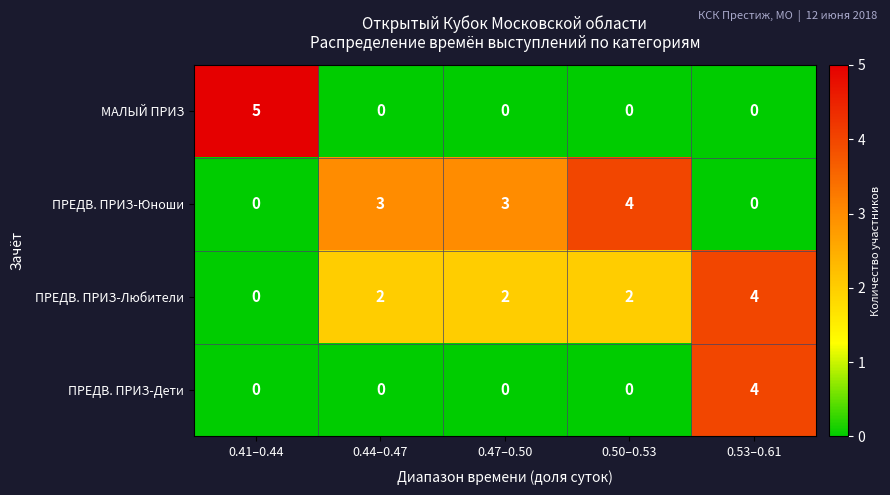

True or false: МАЛЫЙ ПРИЗ has a value of 0 at 0.47–0.50.

True